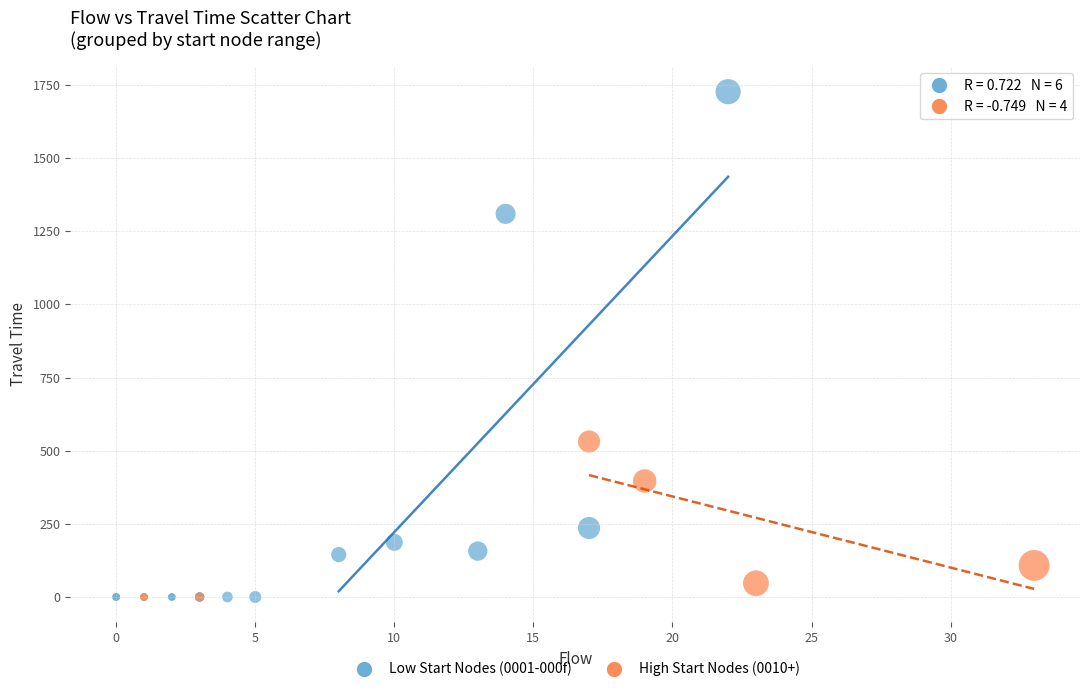

Which series contains the highest Y value?

Low Start Nodes (0001-000f)